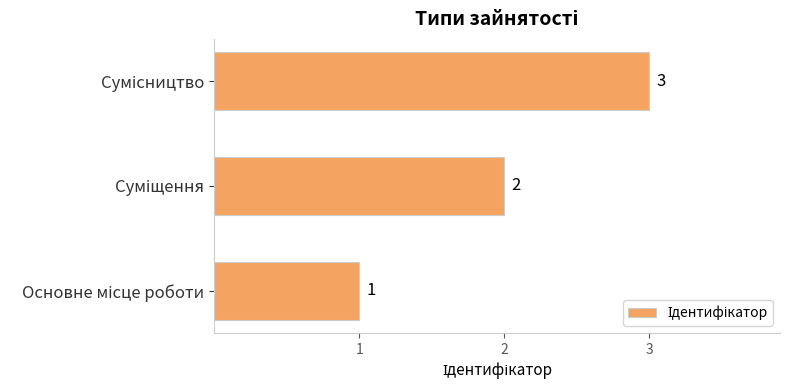

What is the minimum value shown in the chart?

1